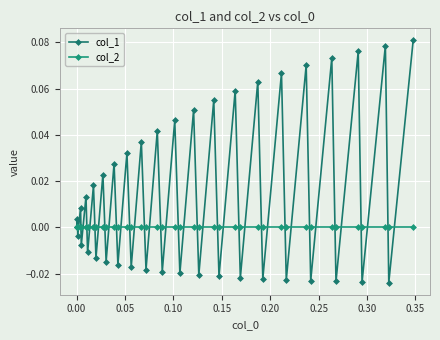

How many intersections are there between col_1 and col_2?

38